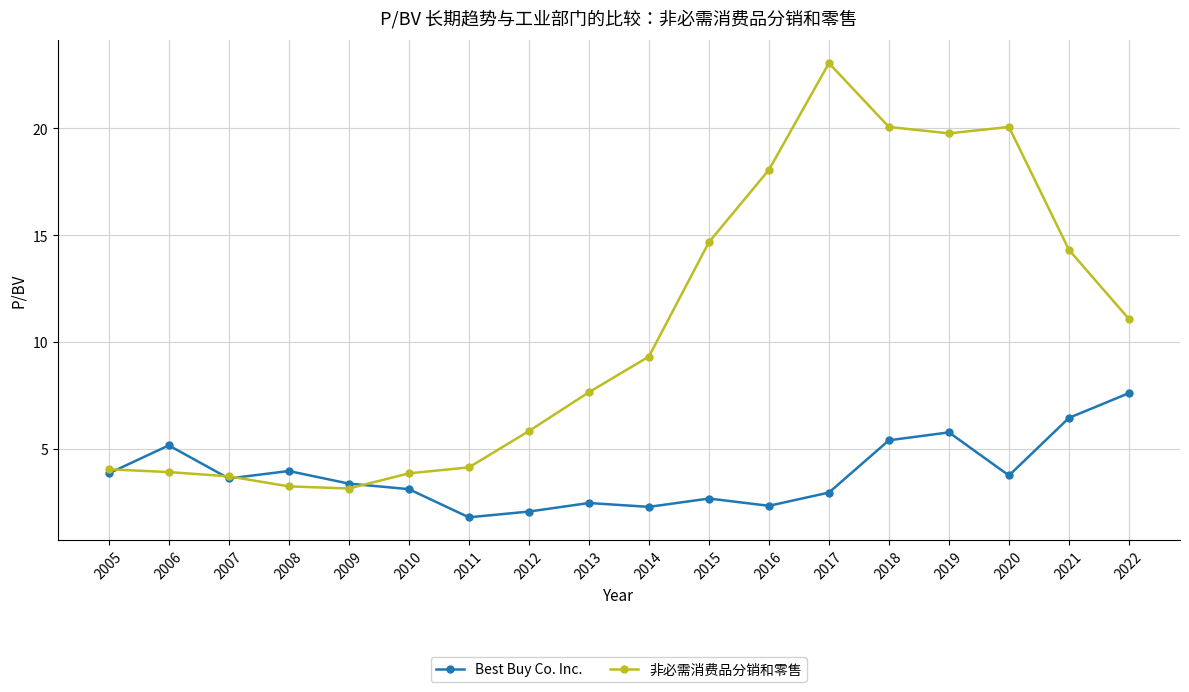

What is the value of the 非必需消费品分销和零售 point at the 1st from the left?

4.0